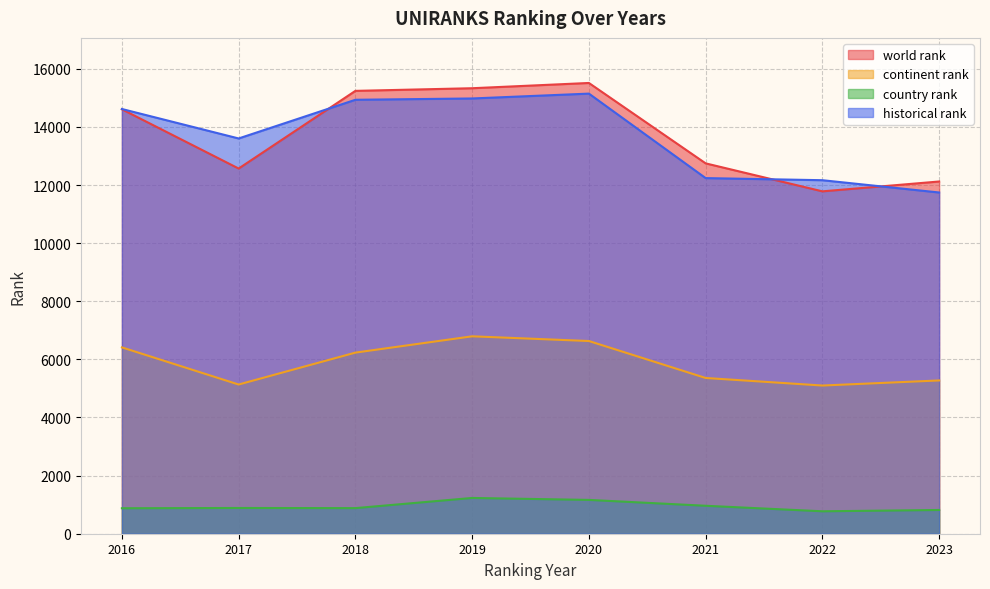

In historical rank, how many points are lower than both neighbors (excluding endpoints)?

1